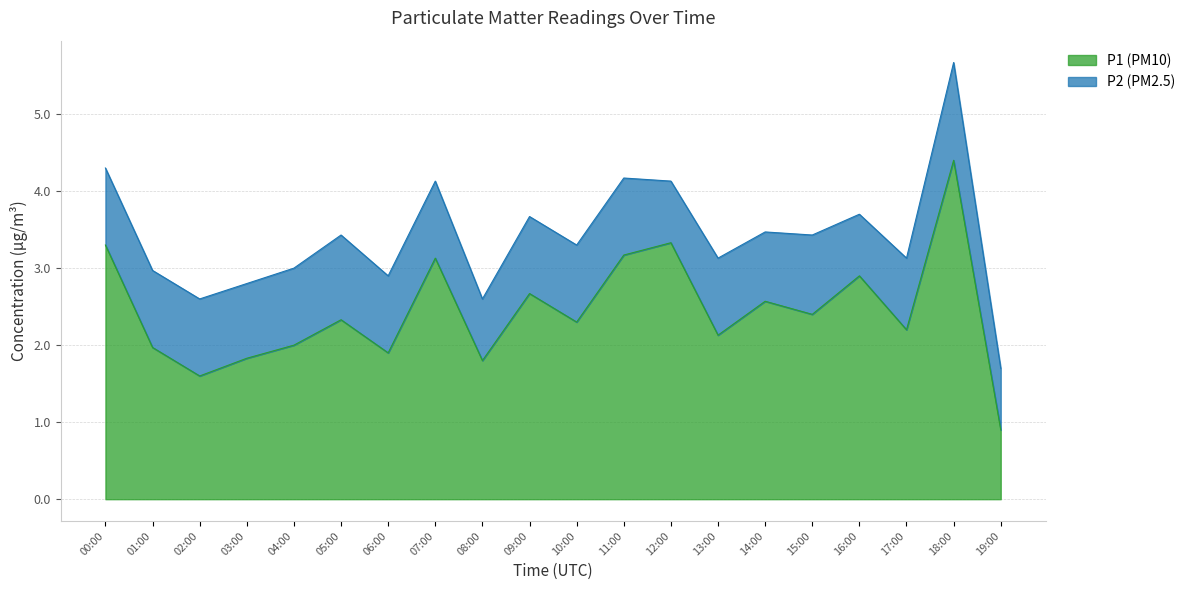

The chart shows a value of 1.0 at 04:00. True or false?

False